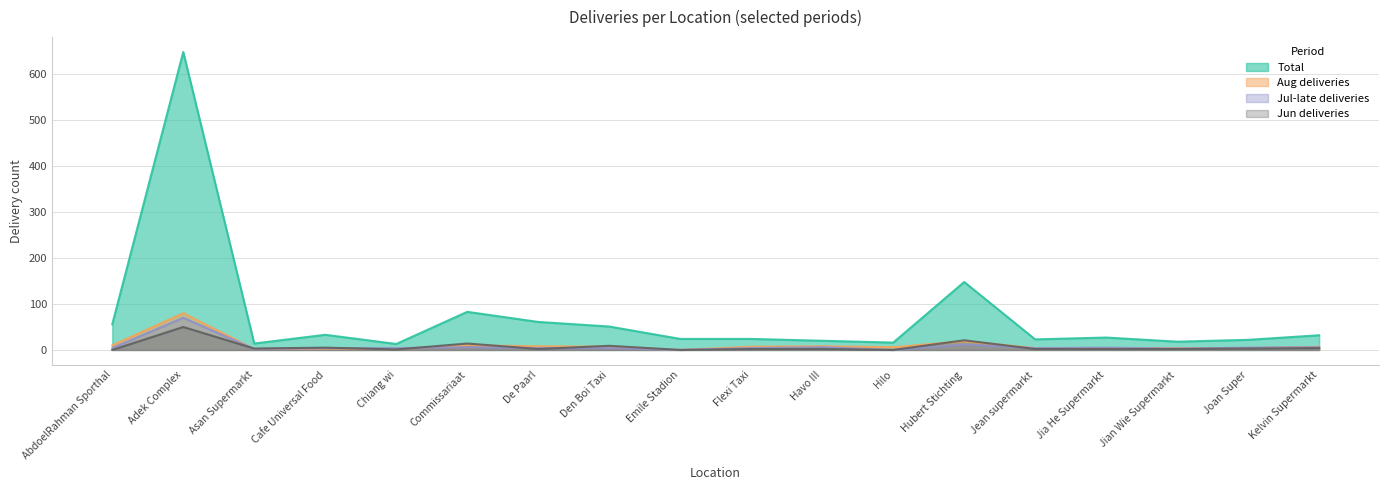

Reading left to right, list all the values displayed in this chart.

col_20 (Total): AbdoelRahman Sporthal=56	Adek Complex=649	Asan Supermarkt=14	Cafe Universal Food=33	Chiang wi=13	Commissariaat=83	De Paarl=61	Den Boi Taxi=51	Emile Stadion=24	Flexi Taxi=24	Havo III=20	Hilo=16	Hubert Stichting=148	Jean supermarkt=23	Jia He Supermarkt=27	Jian Wie Supermarkt=18	Joan Super=22	Kelvin Supermarkt=32
col_19 (Aug): AbdoelRahman Sporthal=10	Adek Complex=80	Asan Supermarkt=2	Cafe Universal Food=3	Chiang wi=2	Commissariaat=10	De Paarl=8	Den Boi Taxi=7	Emile Stadion=0	Flexi Taxi=7	Havo III=8	Hilo=6	Hubert Stichting=19	Jean supermarkt=4	Jia He Supermarkt=4	Jian Wie Supermarkt=4	Joan Super=4	Kelvin Supermarkt=7
col_18 (Jul-late): AbdoelRahman Sporthal=4	Adek Complex=70	Asan Supermarkt=2	Cafe Universal Food=4	Chiang wi=4	Commissariaat=6	De Paarl=4	Den Boi Taxi=4	Emile Stadion=0	Flexi Taxi=4	Havo III=6	Hilo=0	Hubert Stichting=12	Jean supermarkt=4	Jia He Supermarkt=5	Jian Wie Supermarkt=3	Joan Super=5	Kelvin Supermarkt=6
col_17 (Jun): AbdoelRahman Sporthal=0	Adek Complex=50	Asan Supermarkt=3	Cafe Universal Food=5	Chiang wi=1	Commissariaat=14	De Paarl=2	Den Boi Taxi=9	Emile Stadion=0	Flexi Taxi=2	Havo III=2	Hilo=0	Hubert Stichting=21	Jean supermarkt=2	Jia He Supermarkt=2	Jian Wie Supermarkt=2	Joan Super=3	Kelvin Supermarkt=4